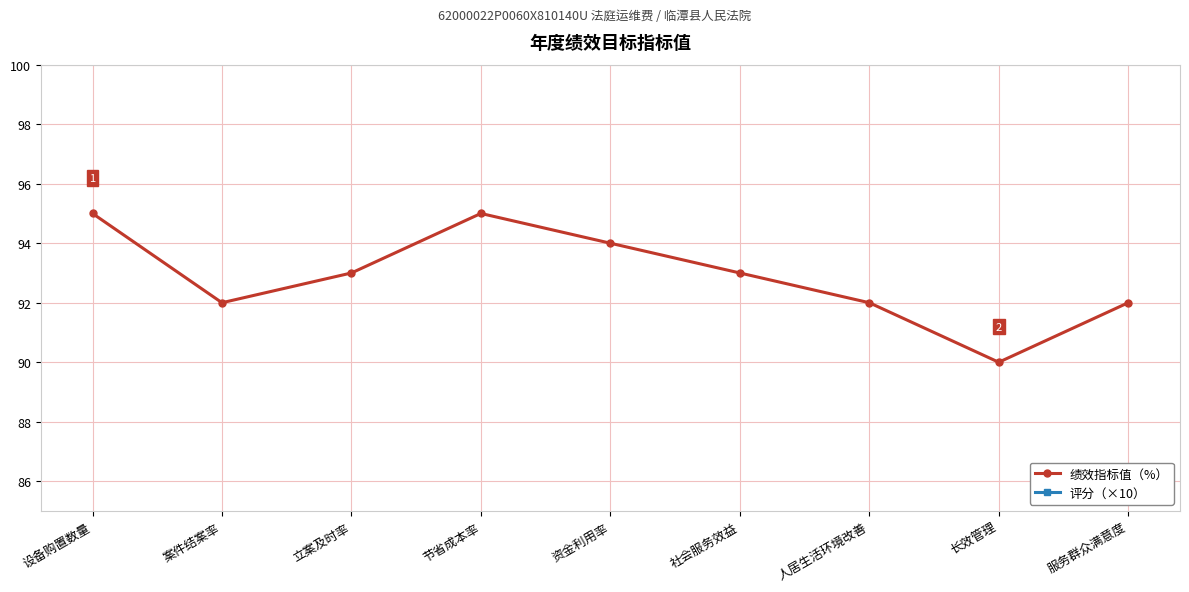

Count the 绩效指标值（%） values in the range 92 to 94.

6